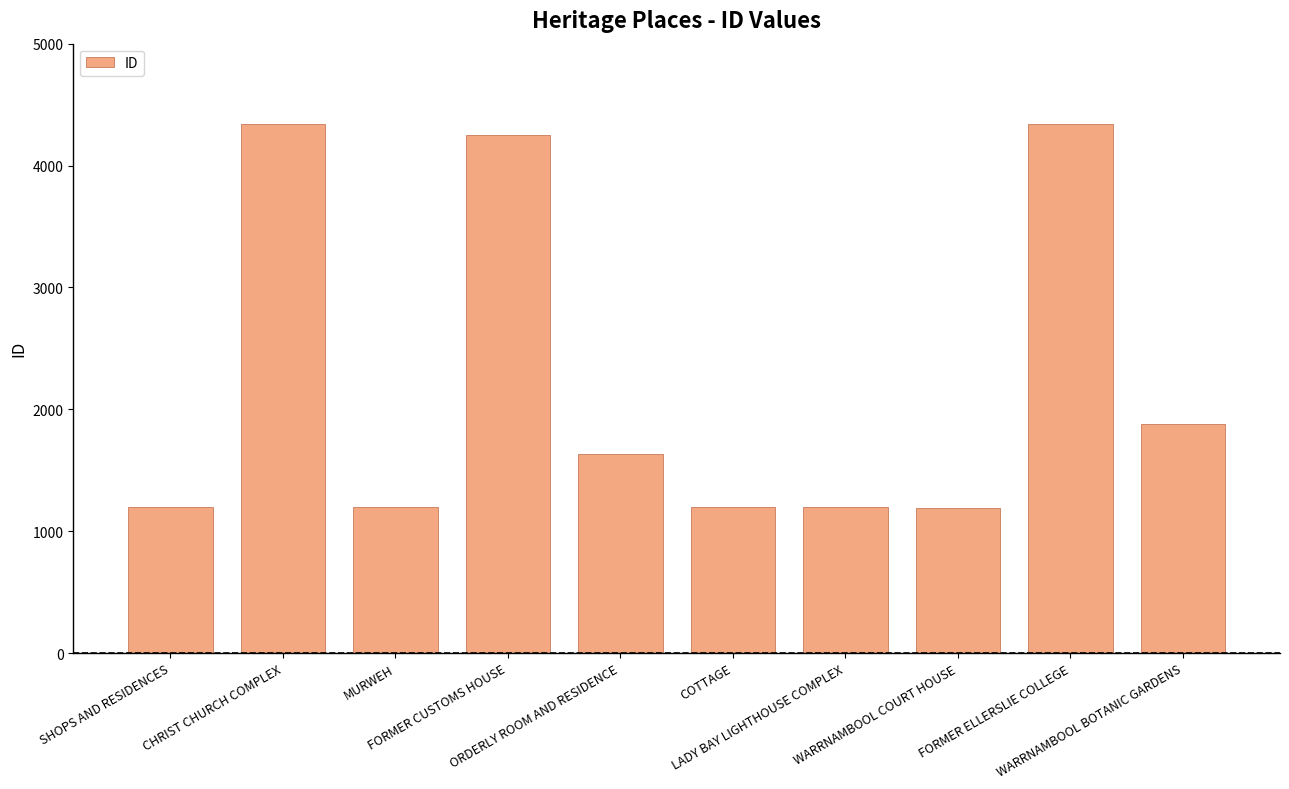

The value at FORMER CUSTOMS HOUSE is 6836. True or false?

False